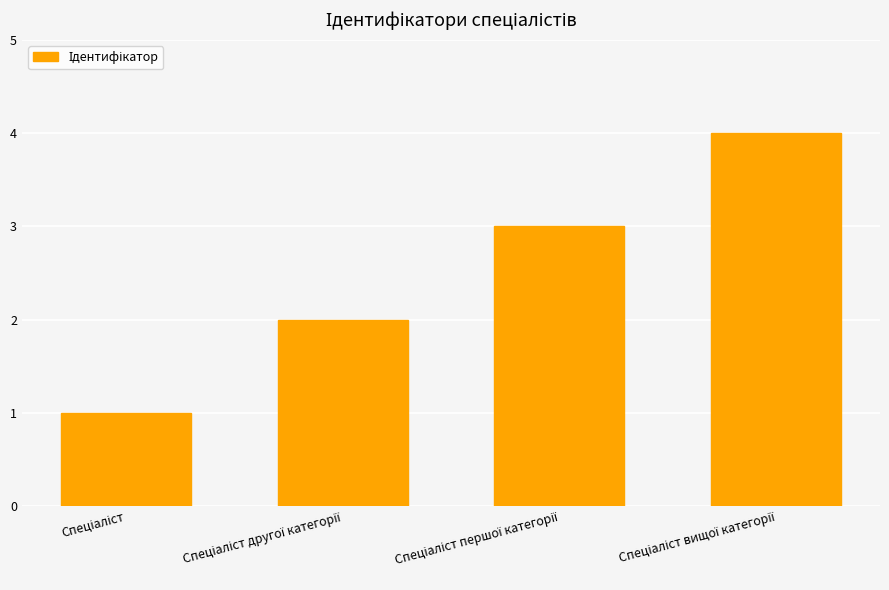

What is the difference between the maximum and minimum values?

3